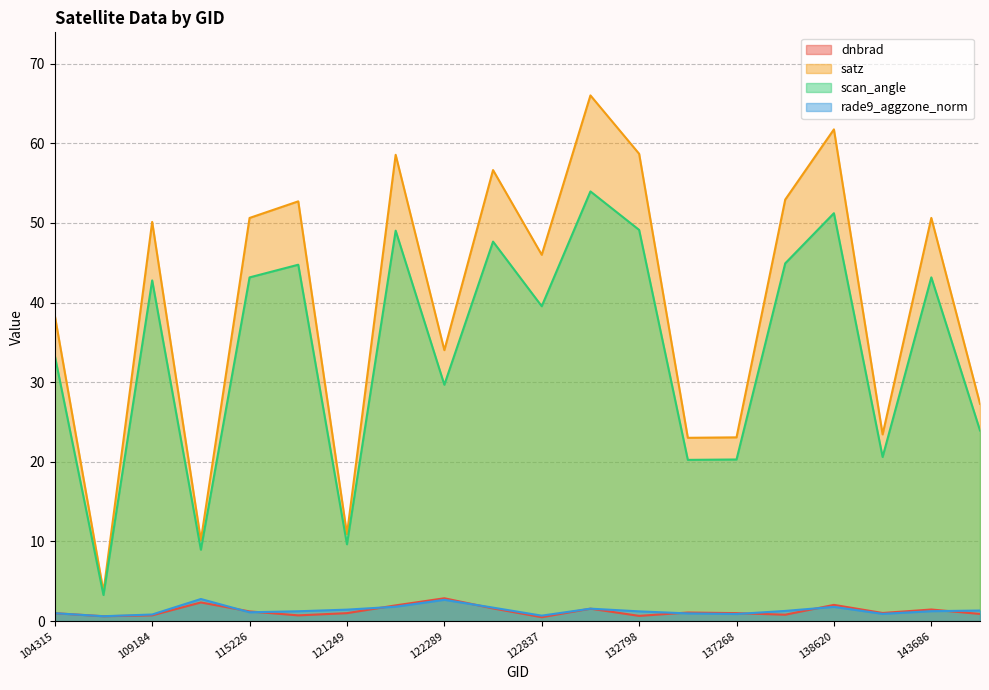

At which category is the sum across all series the highest?

131704